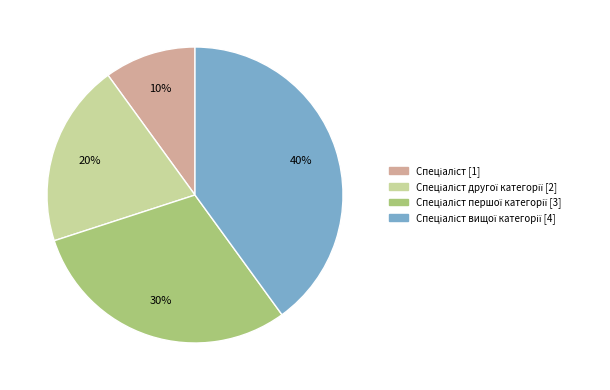

Is there a majority slice in this chart?

No